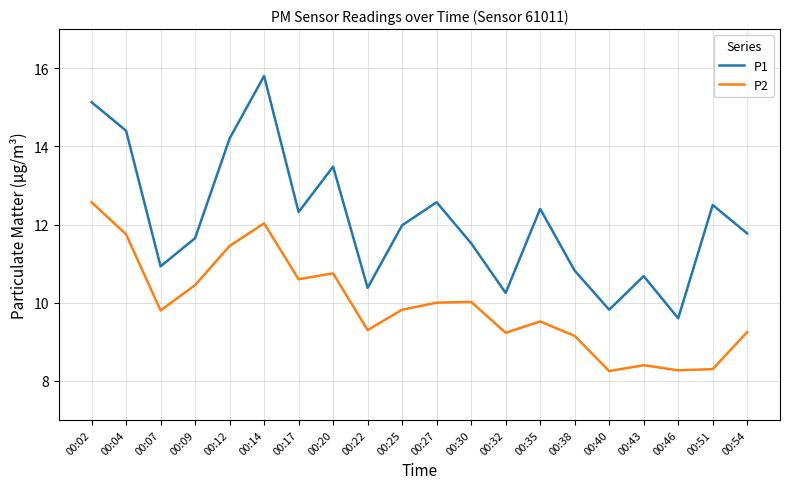

How many values in the P2 series exceed 9?

16